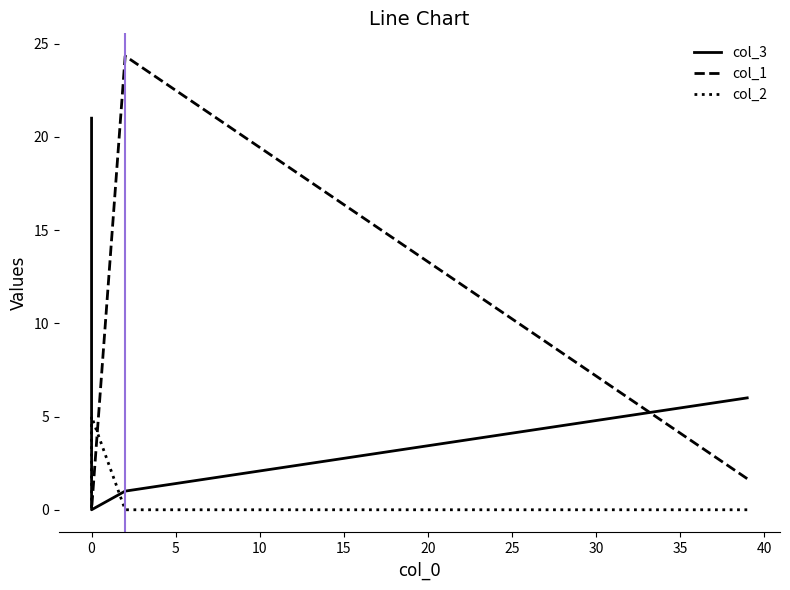

What are all the series names shown in the legend?

col_3, col_1, col_2